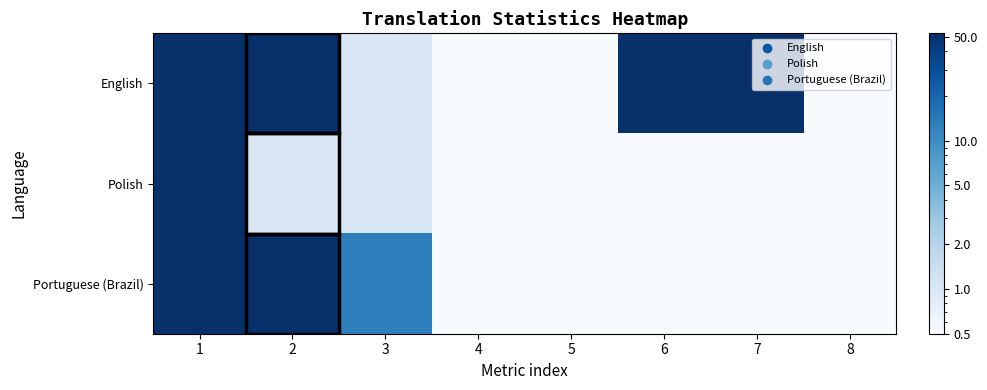

List the series in order of their overall mean, highest first.

English, Portuguese (Brazil), Polish